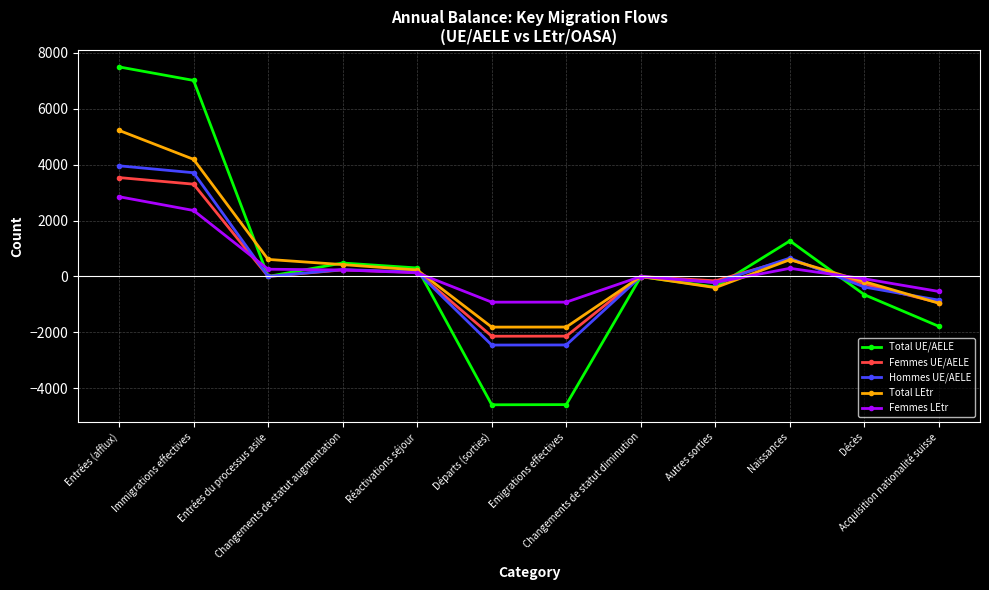

At which label does Hommes UE/AELE first exceed 1?

Entrées (afflux)